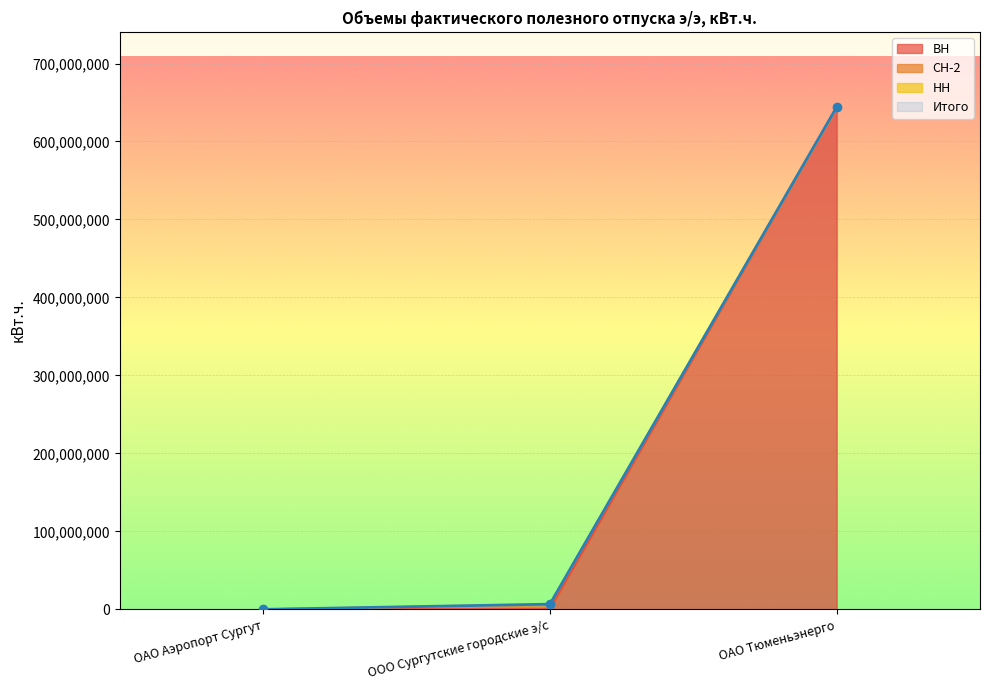

The value of Итого at ОАО Тюменьэнерго is 644007278. True or false?

True